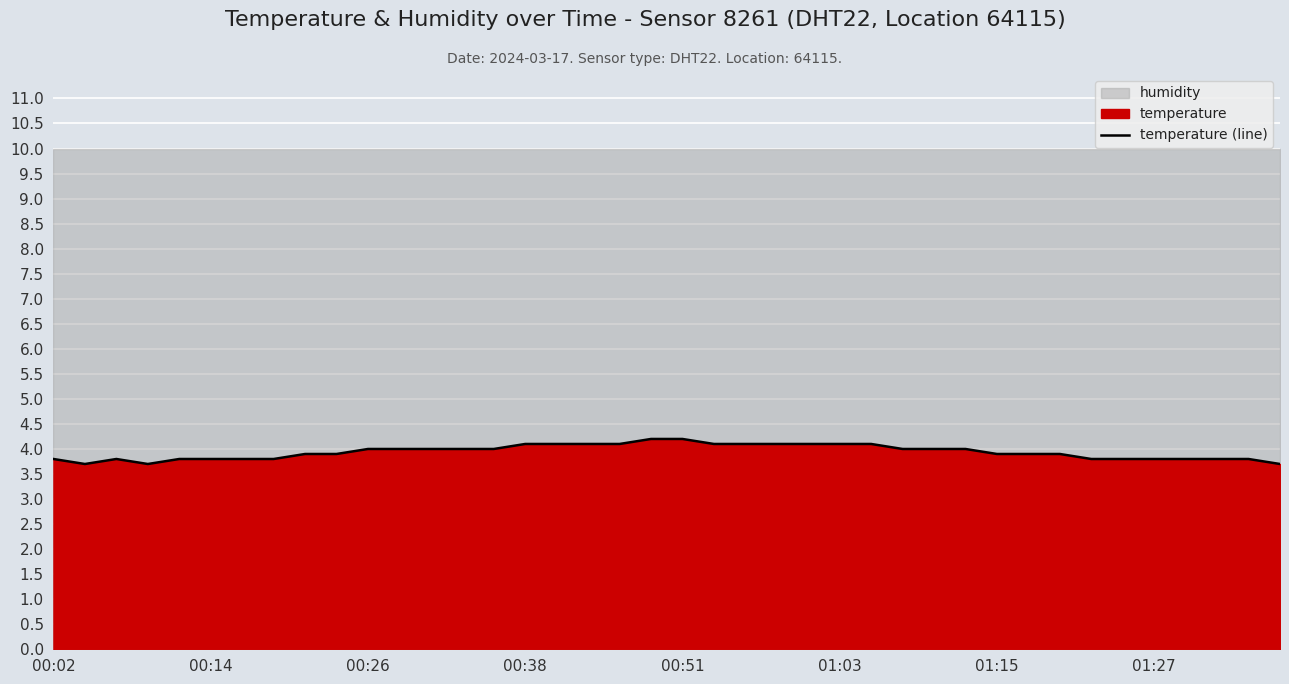

Between 16 and 17, which is larger?

16